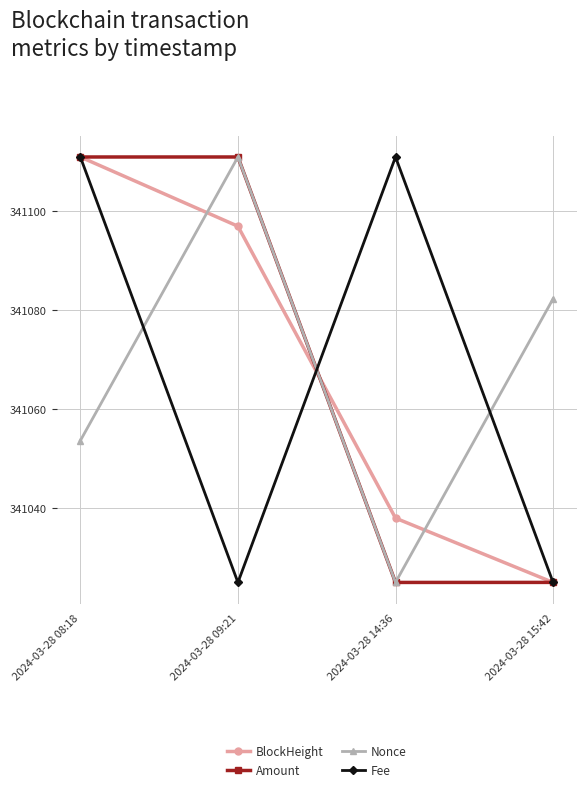

Reading left to right, transcribe all the data shown in this chart.

BlockHeight: 2024-03-28 08:18=341111.0	2024-03-28 09:21=341097.0	2024-03-28 14:36=341038.0	2024-03-28 15:42=341025.0
Amount: 2024-03-28 08:18=12299.8	2024-03-28 09:21=12300.0	2024-03-28 14:36=58.8	2024-03-28 15:42=60.0
Nonce: 2024-03-28 08:18=1.0	2024-03-28 09:21=3.0	2024-03-28 14:36=0.0	2024-03-28 15:42=2.0
Fee: 2024-03-28 08:18=0.2	2024-03-28 09:21=0.0	2024-03-28 14:36=0.2	2024-03-28 15:42=0.0